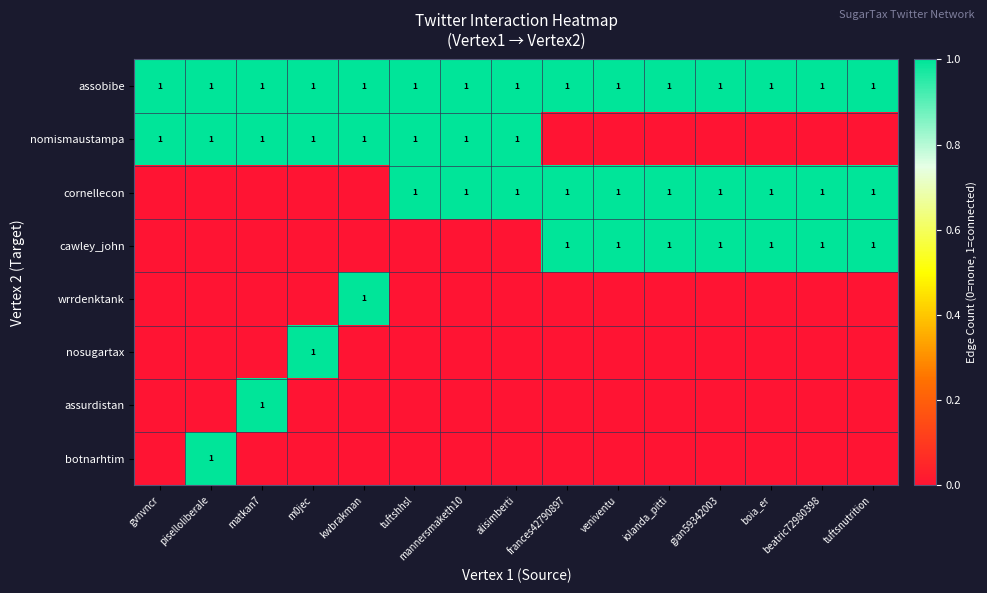

Is it true that cornellecon equals 1 at boia_er?

True